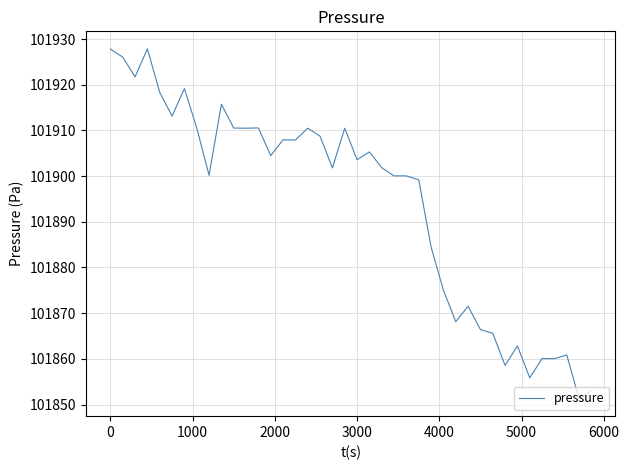

What is the minimum value shown in the chart?

101851.3